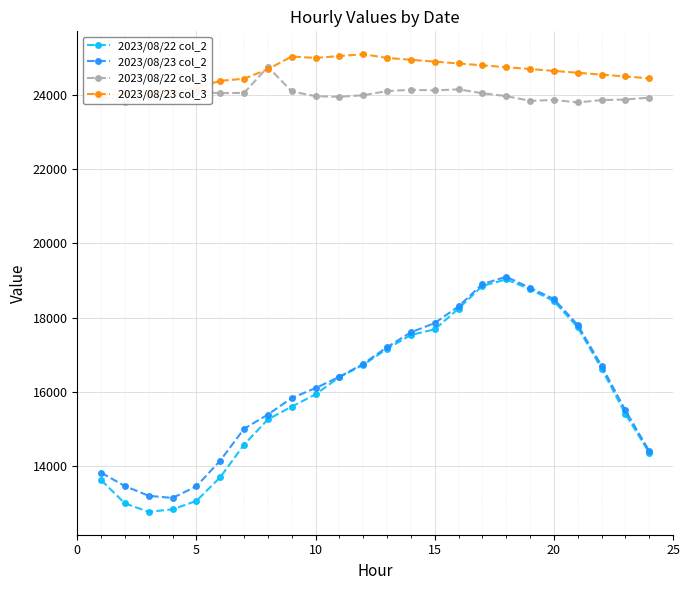

What is the value of the 2023/08/22 col_2 point at the 23rd from the left?

15400